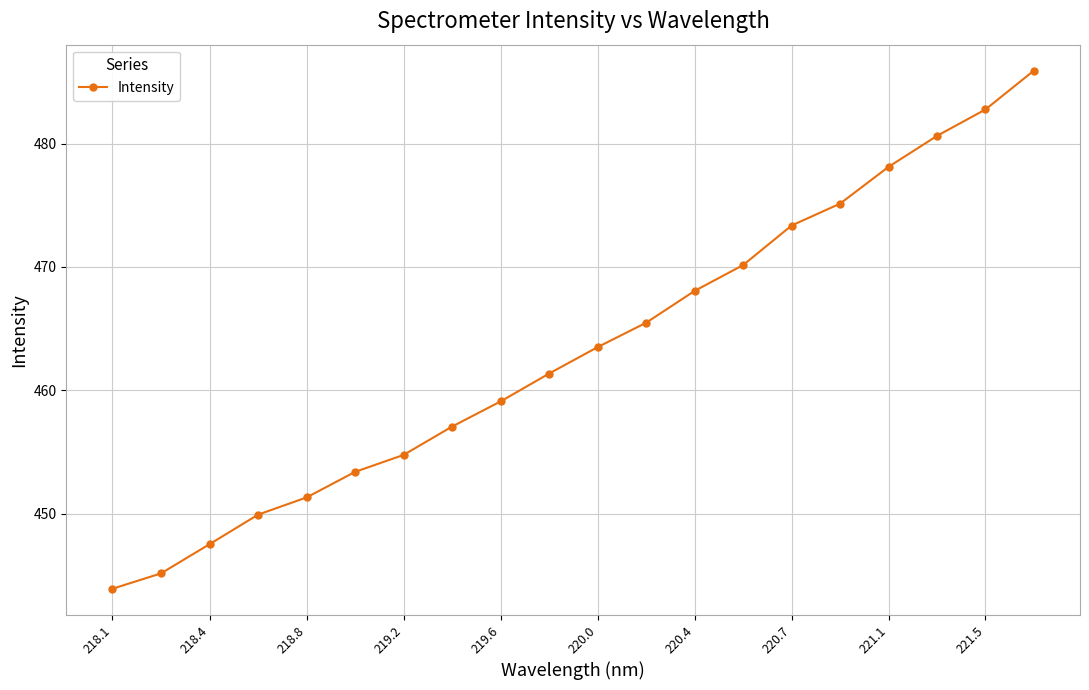

How many lines are shown in the chart?

1